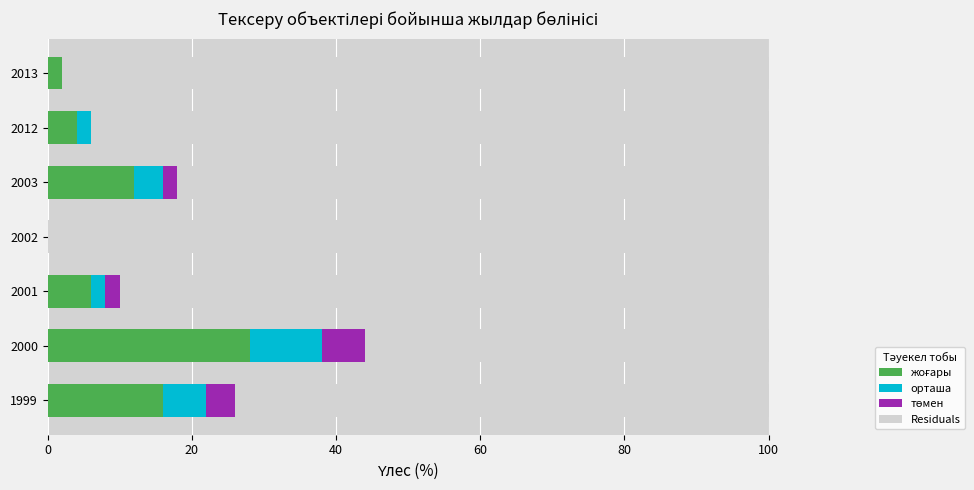

What is the total value across all series at 2003?

100.0